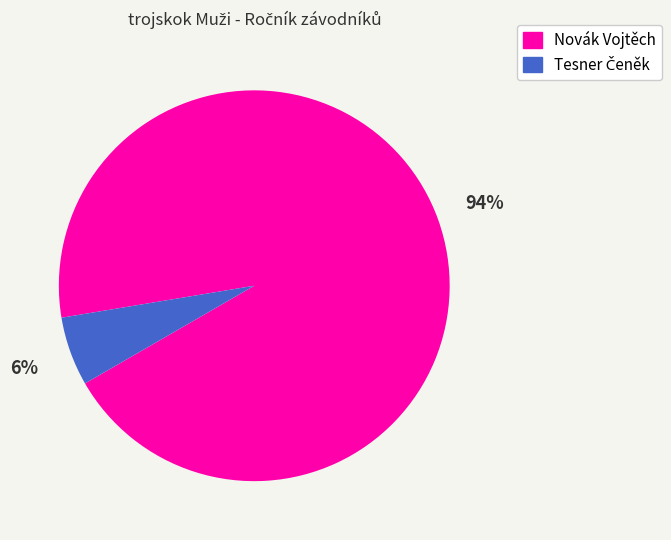

How many slices are in this pie chart?

2